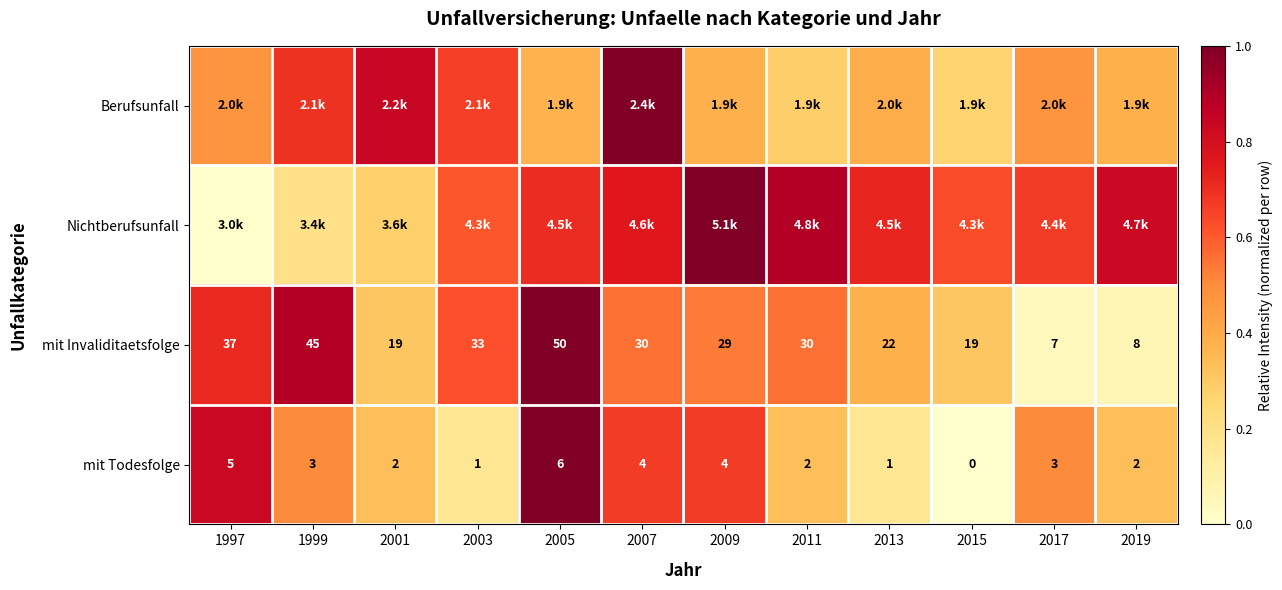

Is the value of mit Todesfolge at 2009 greater than the value of mit Invaliditaetsfolge at 2003?

No